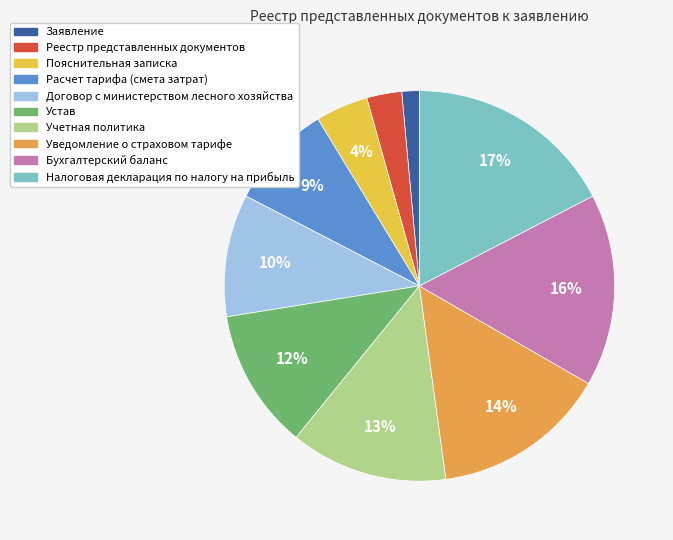

Is it true that Устав is 12% of the pie?

True